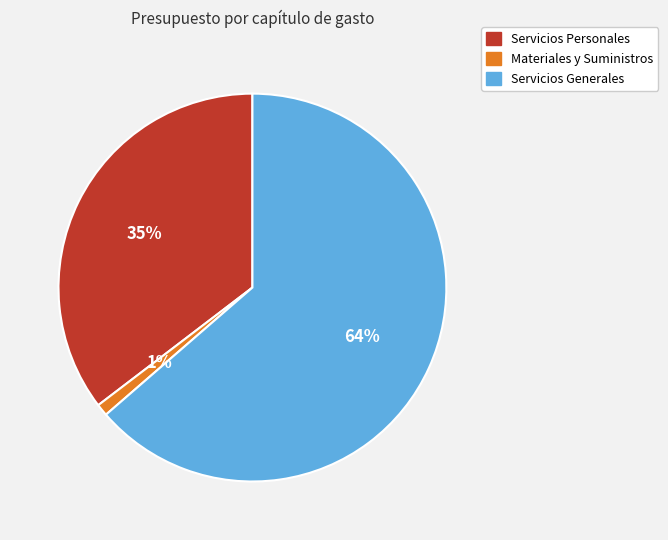

Which has a higher value, Servicios Generales or Materiales y Suministros?

Servicios Generales